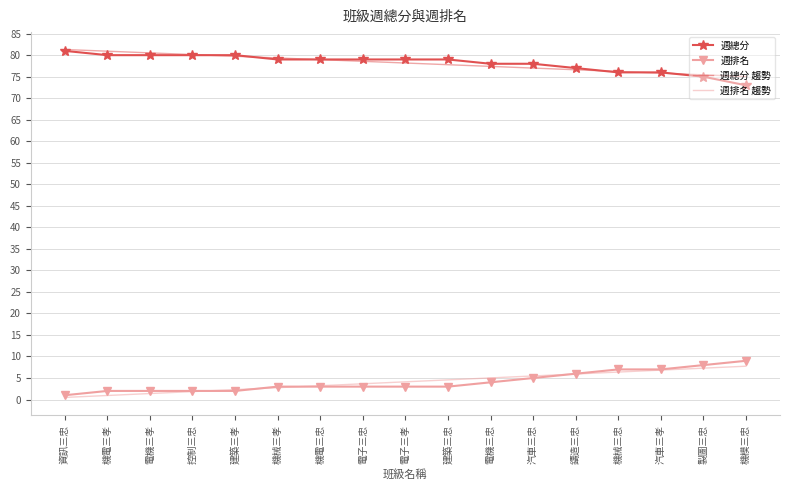

What is the average value of the 週排名 趨勢 series?

4.1